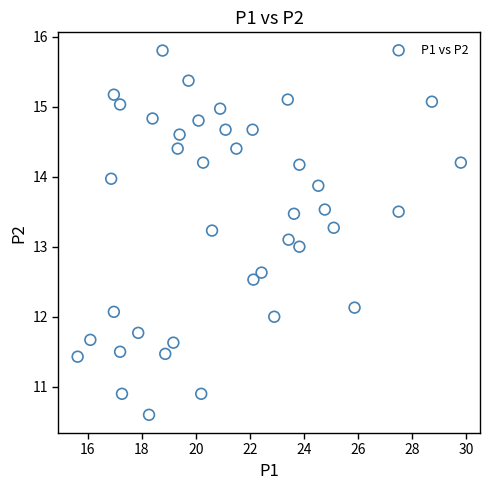

What is the range of Y values (max minus min)?

5.2